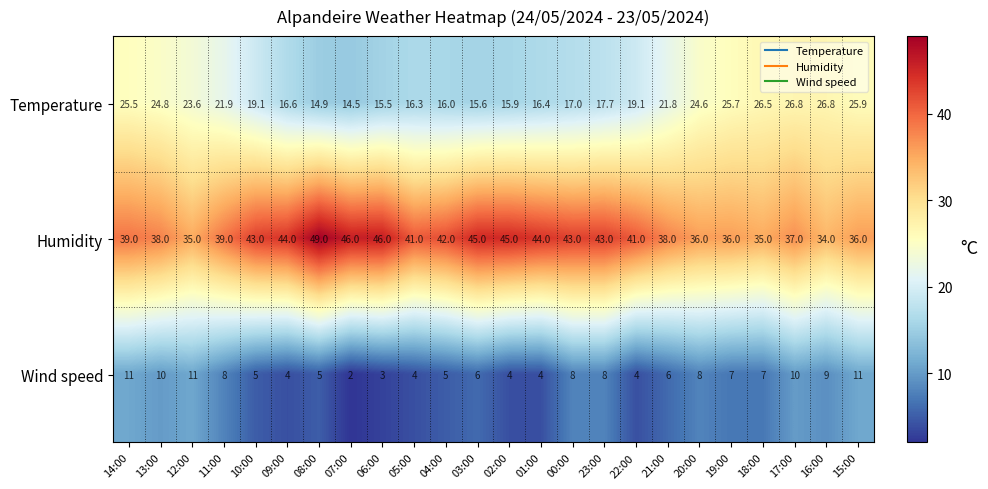

What is the difference between the second highest and second lowest values in the Wind speed series?

8.0